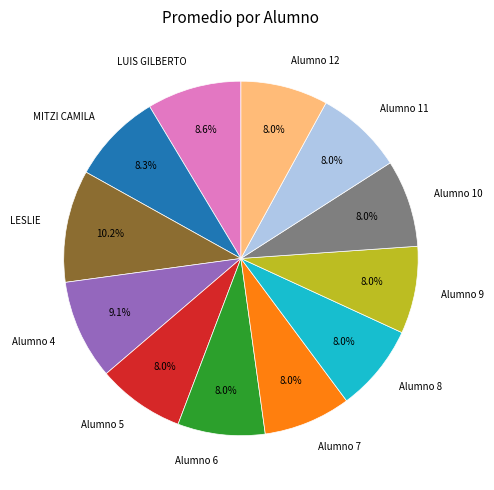

How much of the chart is everything except Alumno 7?

92.0%